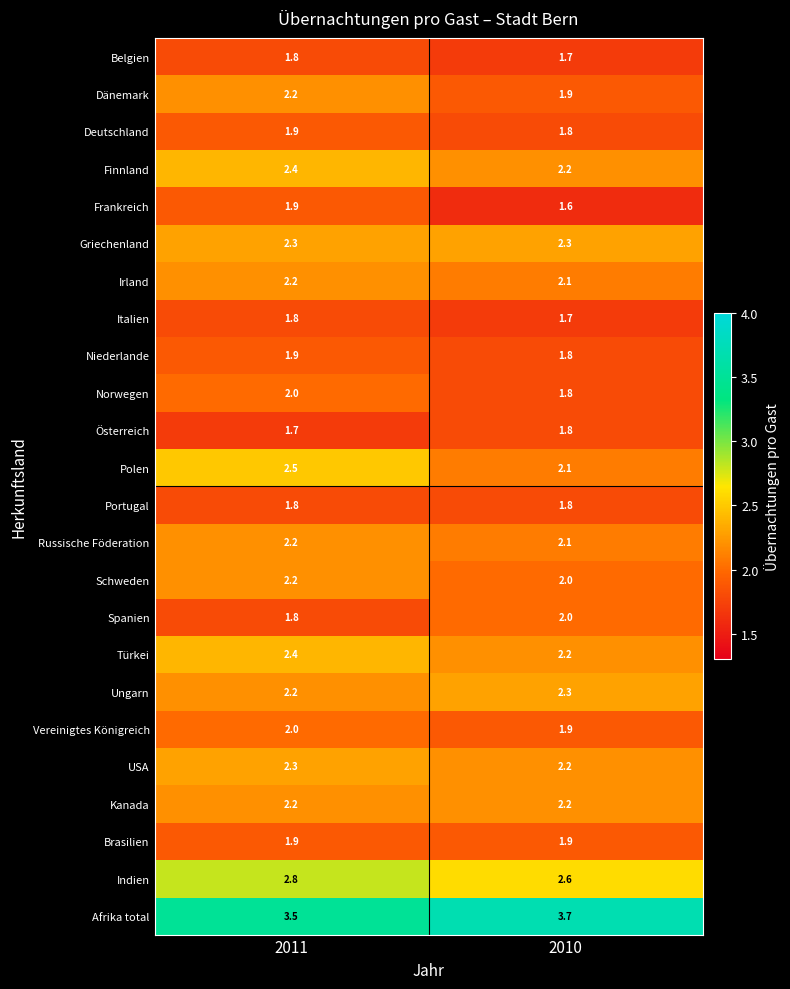

True or false: Portugal has a value of 0.6 at 2010.

False